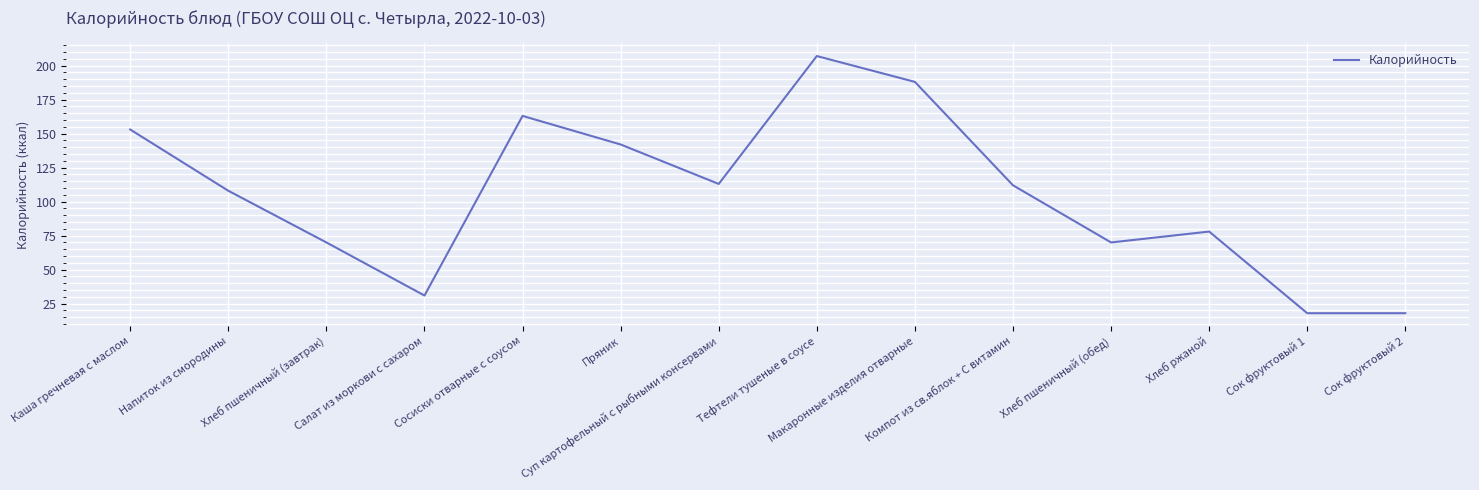

What is the difference between the maximum and minimum values?

189